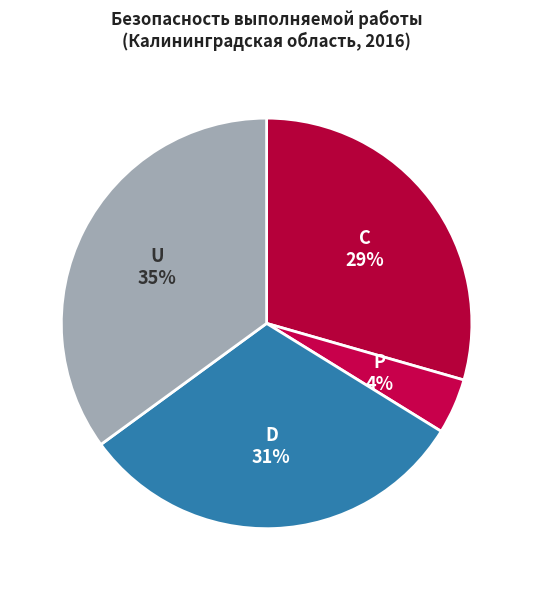

Is it true that P is 13% of the pie?

False